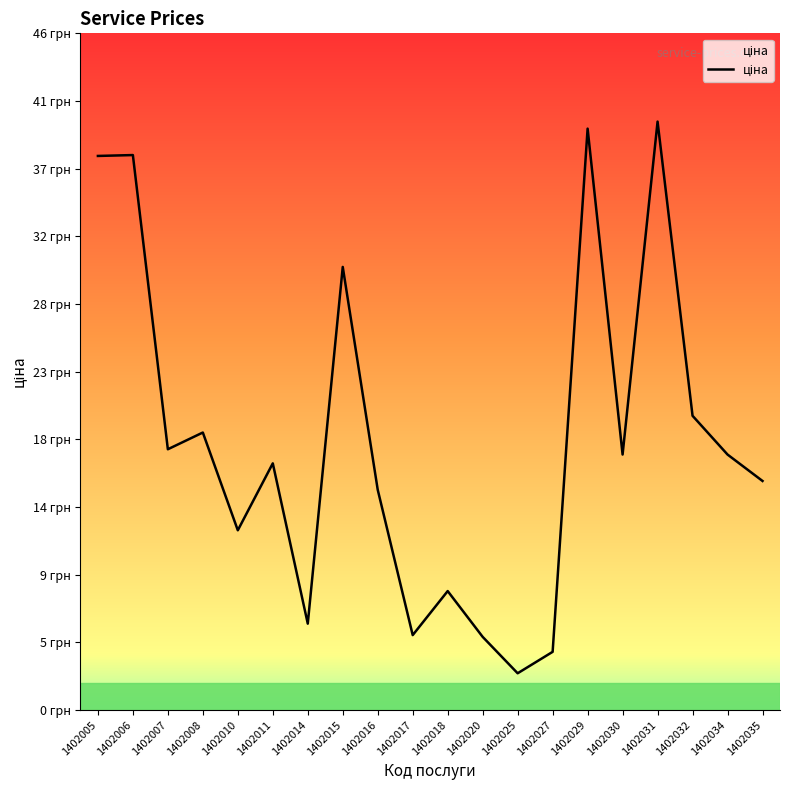

Which label corresponds to the smallest value in the chart?

1402025